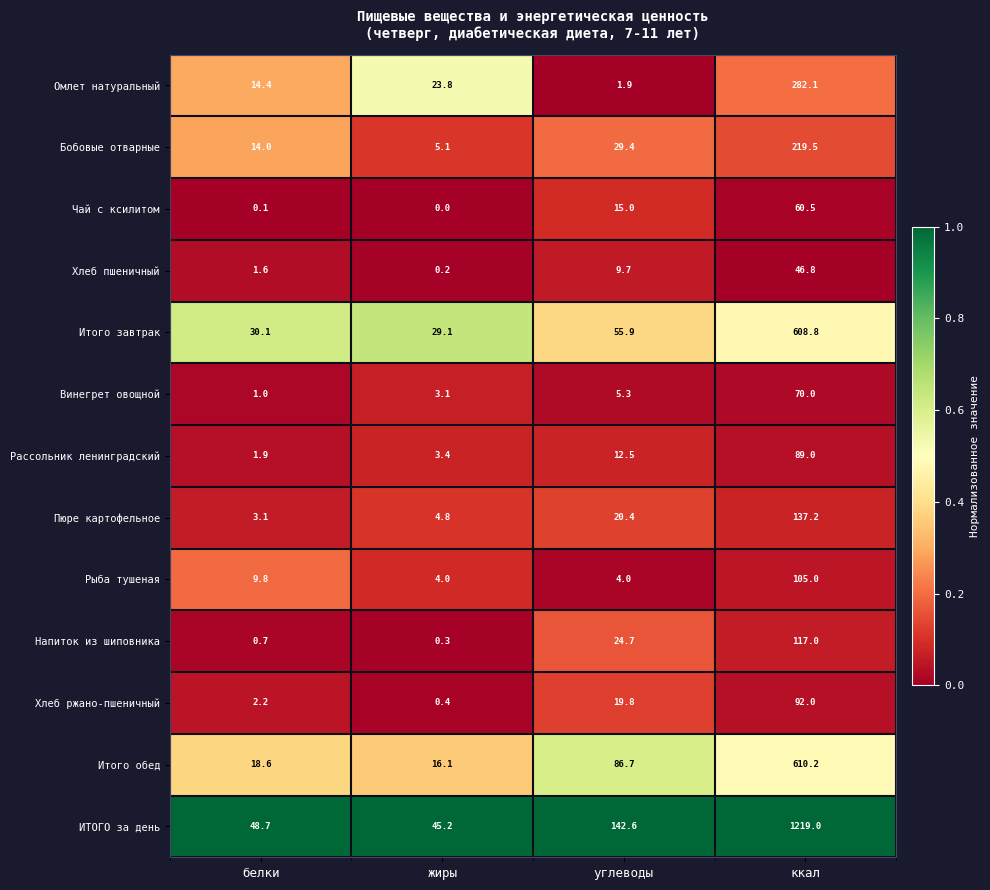

Which label corresponds to the largest value in the chart?

ккал